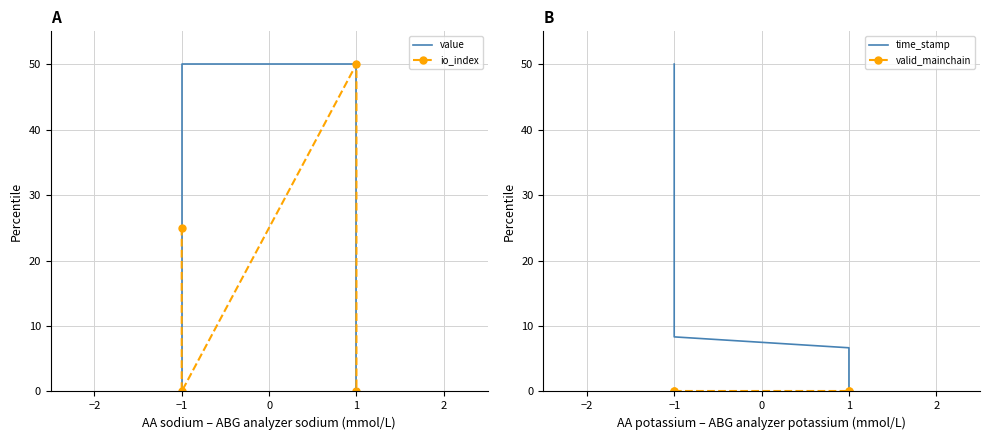

Does the chart have visible grid lines?

Yes